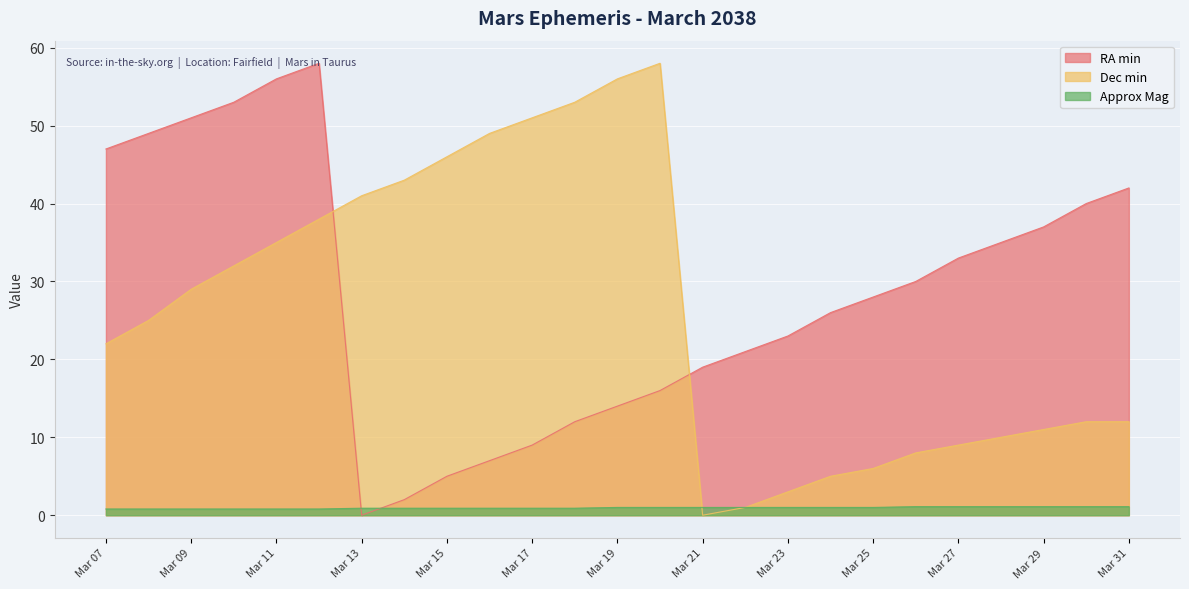

What are all the series names shown in the legend?

RA min, Dec min, Approx Mag